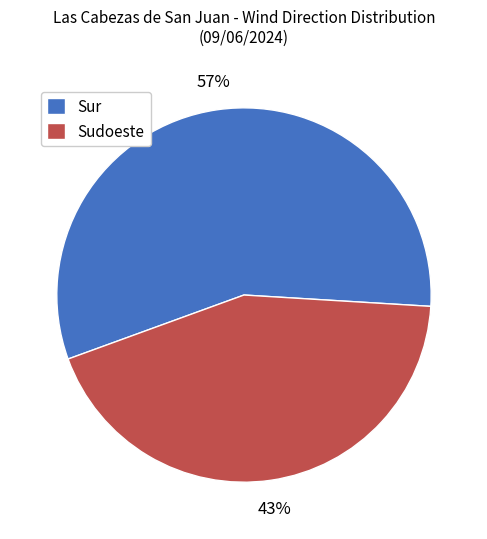

What percentage is the Sur slice, to the nearest percent?

57%